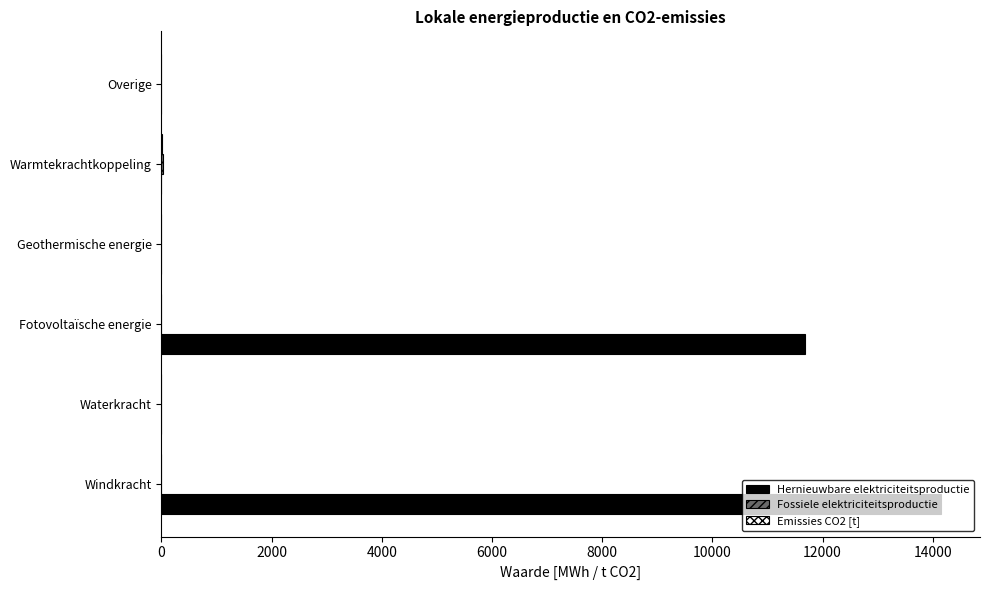

At which category is the sum across all series the highest?

Windkracht